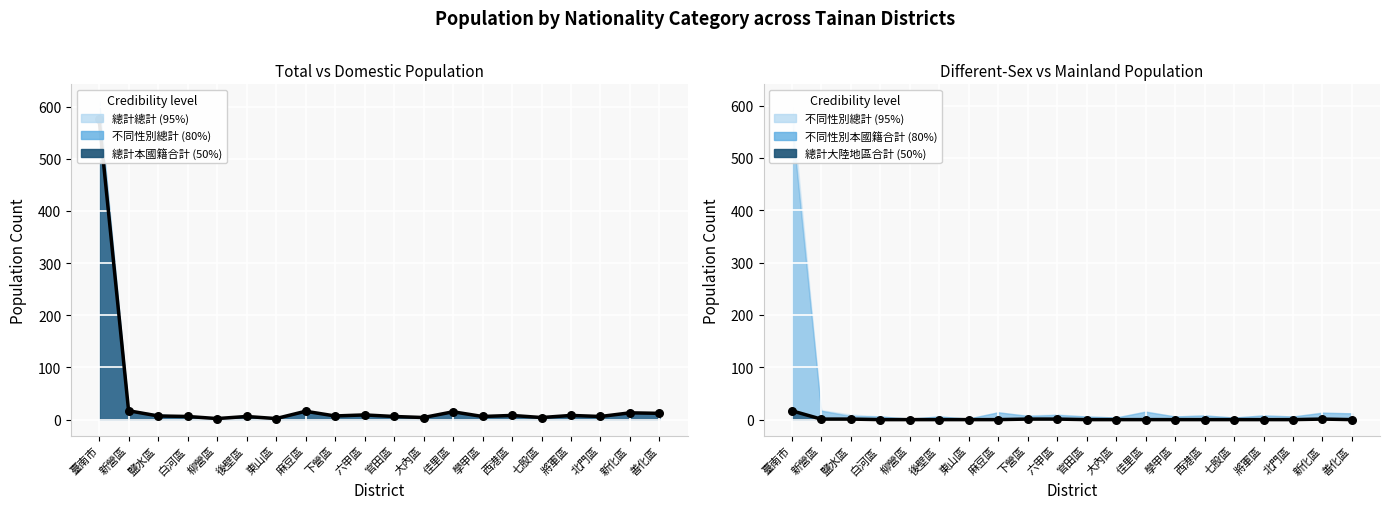

Which series has the largest total across all categories?

總計本國籍已設籍